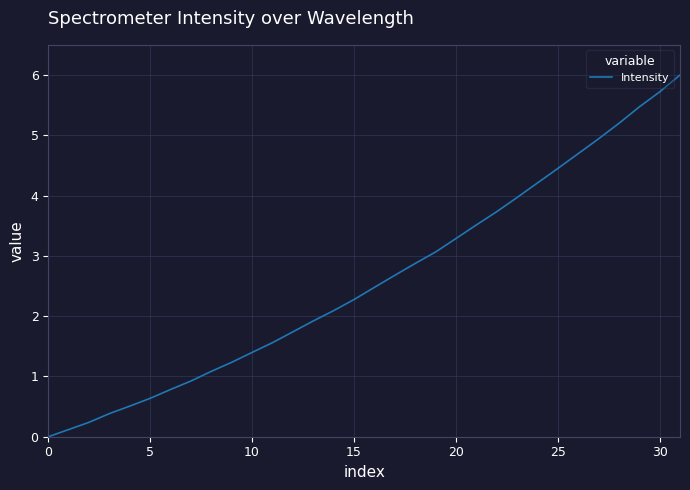

What is the maximum value shown in the chart?

6.0